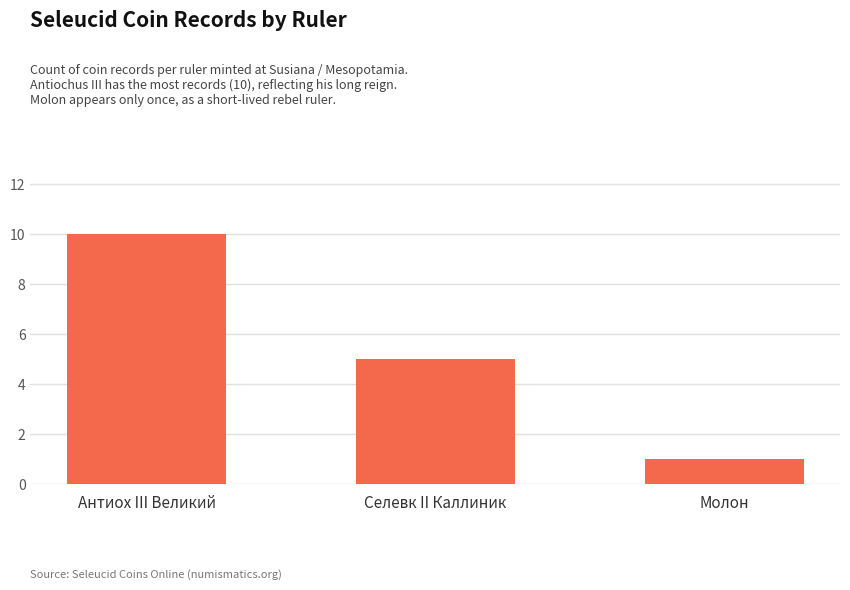

At which label does the data first exceed 5?

Антиох III Великий